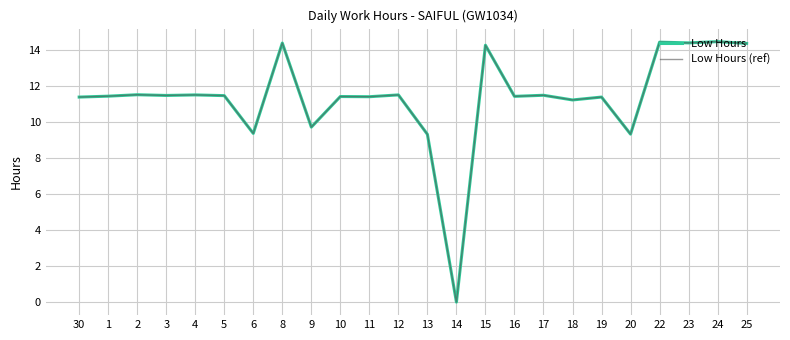

What is the sum of the Low Hours values at 22 and 5?

25.9